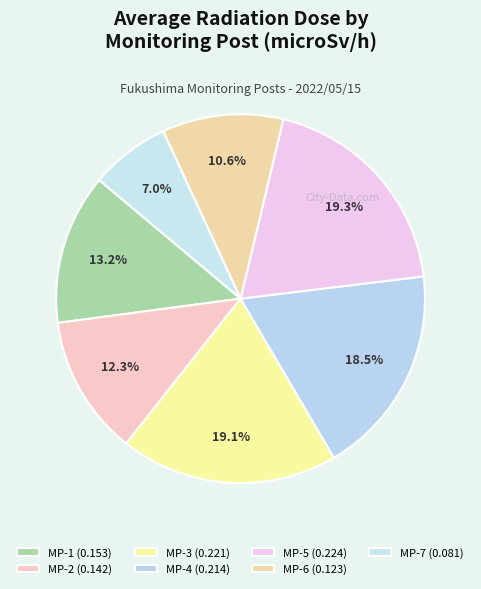

Does any single category account for the majority?

No